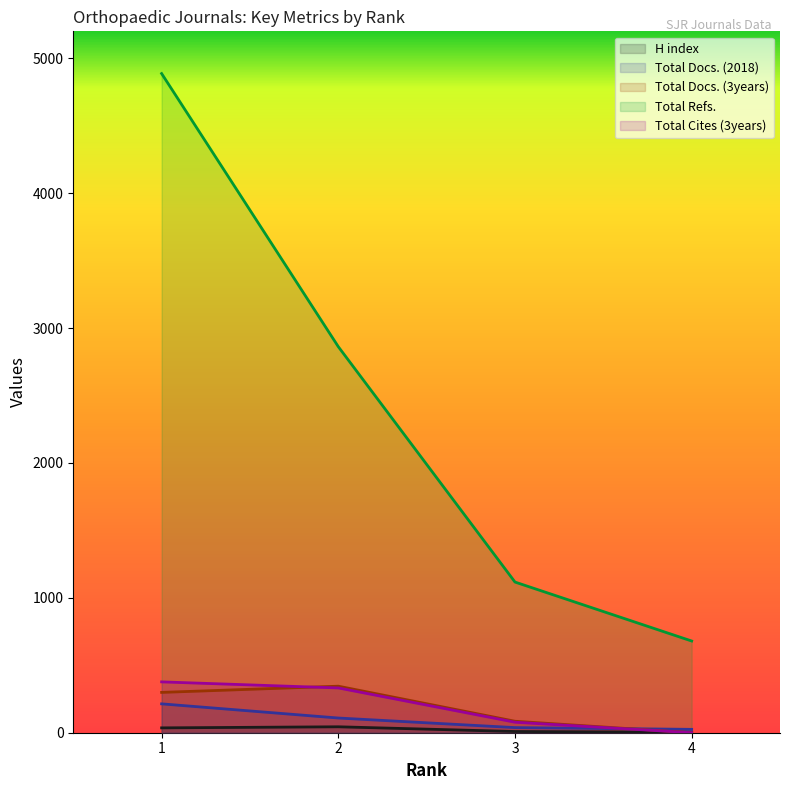

The value of Total Cites (3years) at 2 is 332. True or false?

True